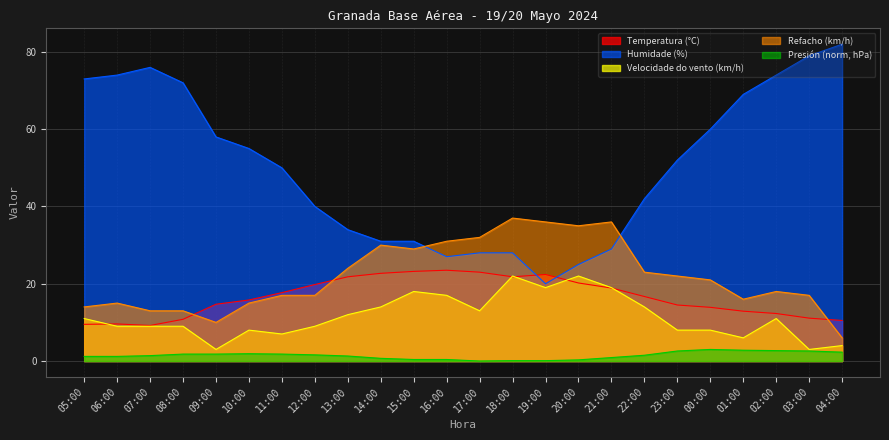

Reading left to right, extract all data points from this chart.

Temperatura (°C): 05:00=9.5	06:00=9.6	07:00=9.2	08:00=10.8	09:00=14.7	10:00=15.8	11:00=17.7	12:00=19.8	13:00=21.8	14:00=22.7	15:00=23.2	16:00=23.5	17:00=23.0	18:00=21.8	19:00=22.4	20:00=20.2	21:00=18.9	22:00=16.7	23:00=14.5	00:00=13.9	01:00=12.9	02:00=12.3	03:00=11.1	04:00=10.5
Humidade (%): 05:00=73.0	06:00=74.0	07:00=76.0	08:00=72.0	09:00=58.0	10:00=55.0	11:00=50.0	12:00=40.0	13:00=34.0	14:00=31.0	15:00=31.0	16:00=27.0	17:00=28.0	18:00=28.0	19:00=20.0	20:00=25.0	21:00=29.0	22:00=42.0	23:00=52.0	00:00=60.0	01:00=69.0	02:00=74.0	03:00=79.0	04:00=82.0
Velocidade do vento (km/h): 05:00=11.0	06:00=9.0	07:00=9.0	08:00=9.0	09:00=3.0	10:00=8.0	11:00=7.0	12:00=9.0	13:00=12.0	14:00=14.0	15:00=18.0	16:00=17.0	17:00=13.0	18:00=22.0	19:00=19.0	20:00=22.0	21:00=19.0	22:00=14.0	23:00=8.0	00:00=8.0	01:00=6.0	02:00=11.0	03:00=3.0	04:00=4.0
Presión (hPa): 05:00=1.2	06:00=1.2	07:00=1.4	08:00=1.8	09:00=1.8	10:00=1.9	11:00=1.8	12:00=1.6	13:00=1.3	14:00=0.7	15:00=0.4	16:00=0.4	17:00=0.0	18:00=0.1	19:00=0.1	20:00=0.3	21:00=0.9	22:00=1.5	23:00=2.6	00:00=3.0	01:00=2.8	02:00=2.7	03:00=2.6	04:00=2.3
Refacho (km/h): 05:00=14.0	06:00=15.0	07:00=13.0	08:00=13.0	09:00=10.0	10:00=15.0	11:00=17.0	12:00=17.0	13:00=24.0	14:00=30.0	15:00=29.0	16:00=31.0	17:00=32.0	18:00=37.0	19:00=36.0	20:00=35.0	21:00=36.0	22:00=23.0	23:00=22.0	00:00=21.0	01:00=16.0	02:00=18.0	03:00=17.0	04:00=6.0